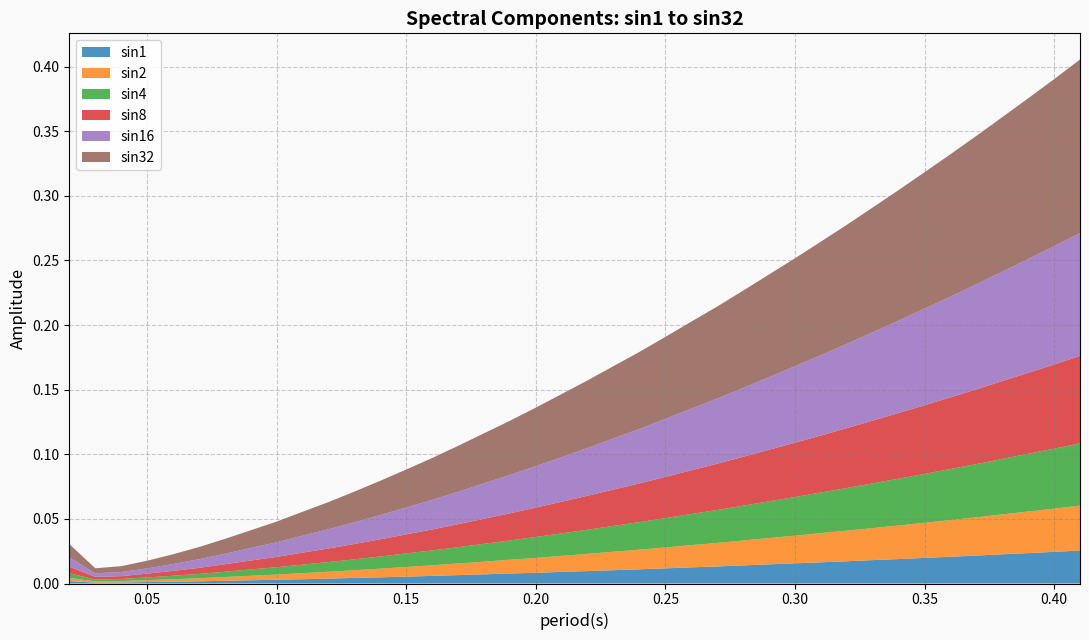

Reading left to right, what are all the values shown in this chart?

sin1: 0.0	0.0	0.0	0.0	0.0	0.0	0.0	0.0	0.0	0.0	0.0	0.0	0.0	0.0	0.0	0.0	0.0	0.0	0.0	0.0	0.0	0.0	0.0	0.0	0.0	0.0	0.0	0.0	0.0	0.0	0.1	0.1	0.1	0.1	0.1	0.1	0.1	0.1	0.1	0.1
sin2: 0.0	0.0	0.0	0.0	0.0	0.0	0.0	0.0	0.0	0.0	0.0	0.0	0.0	0.0	0.0	0.0	0.0	0.0	0.0	0.0	0.0	0.0	0.0	0.0	0.0	0.0	0.0	0.0	0.0	0.0	0.1	0.1	0.1	0.1	0.1	0.1	0.1	0.1	0.1	0.1
sin4: 0.0	0.0	0.0	0.0	0.0	0.0	0.0	0.0	0.0	0.0	0.0	0.0	0.0	0.0	0.0	0.0	0.0	0.0	0.0	0.0	0.0	0.0	0.0	0.0	0.0	0.0	0.0	0.0	0.0	0.0	0.1	0.1	0.1	0.1	0.1	0.1	0.1	0.1	0.1	0.1
sin8: 0.0	0.0	0.0	0.0	0.0	0.0	0.0	0.0	0.0	0.0	0.0	0.0	0.0	0.0	0.0	0.0	0.0	0.0	0.0	0.0	0.0	0.0	0.0	0.0	0.0	0.0	0.0	0.0	0.0	0.0	0.1	0.1	0.1	0.1	0.1	0.1	0.1	0.1	0.1	0.1
sin16: 0.0	0.0	0.0	0.0	0.0	0.0	0.0	0.0	0.0	0.0	0.0	0.0	0.0	0.0	0.0	0.0	0.0	0.0	0.0	0.0	0.0	0.0	0.0	0.0	0.0	0.0	0.0	0.0	0.0	0.0	0.1	0.1	0.1	0.1	0.1	0.1	0.1	0.1	0.1	0.1
sin32: 0.0	0.0	0.0	0.0	0.0	0.0	0.0	0.0	0.0	0.0	0.0	0.0	0.0	0.0	0.0	0.0	0.0	0.0	0.0	0.0	0.0	0.0	0.0	0.0	0.0	0.0	0.0	0.0	0.0	0.0	0.1	0.1	0.1	0.1	0.1	0.1	0.1	0.1	0.1	0.1